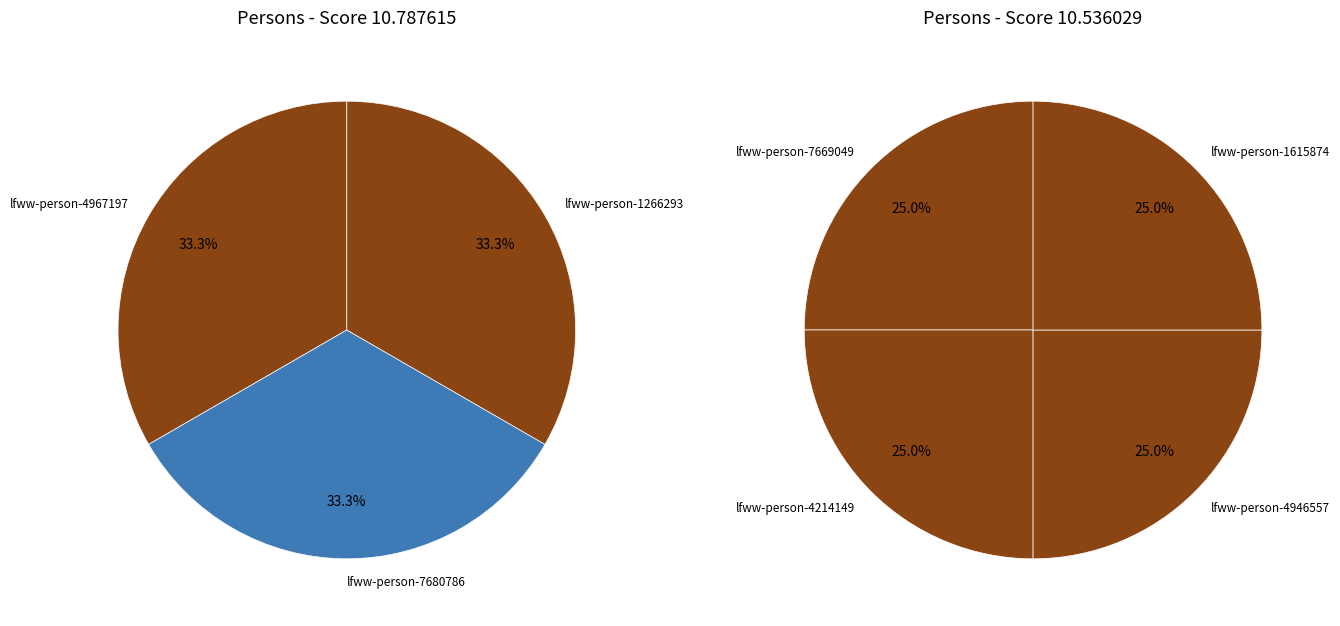

Which category has the smallest portion of the pie?

lfww-person-7669049